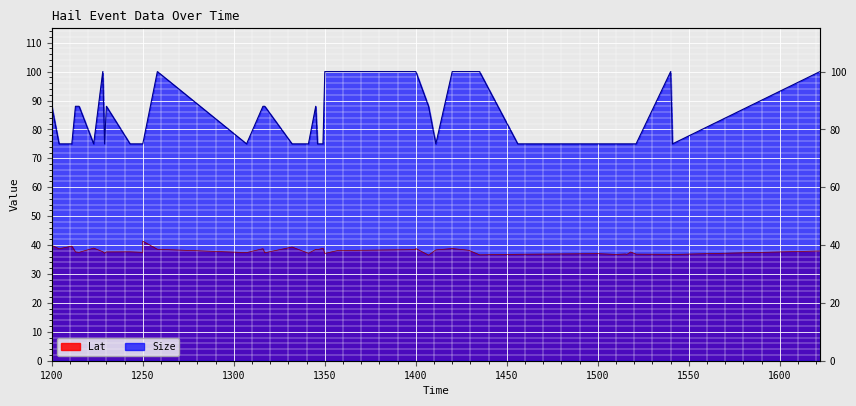

Is the value of Size at 1541 greater than the value of Lat at 1341?

Yes